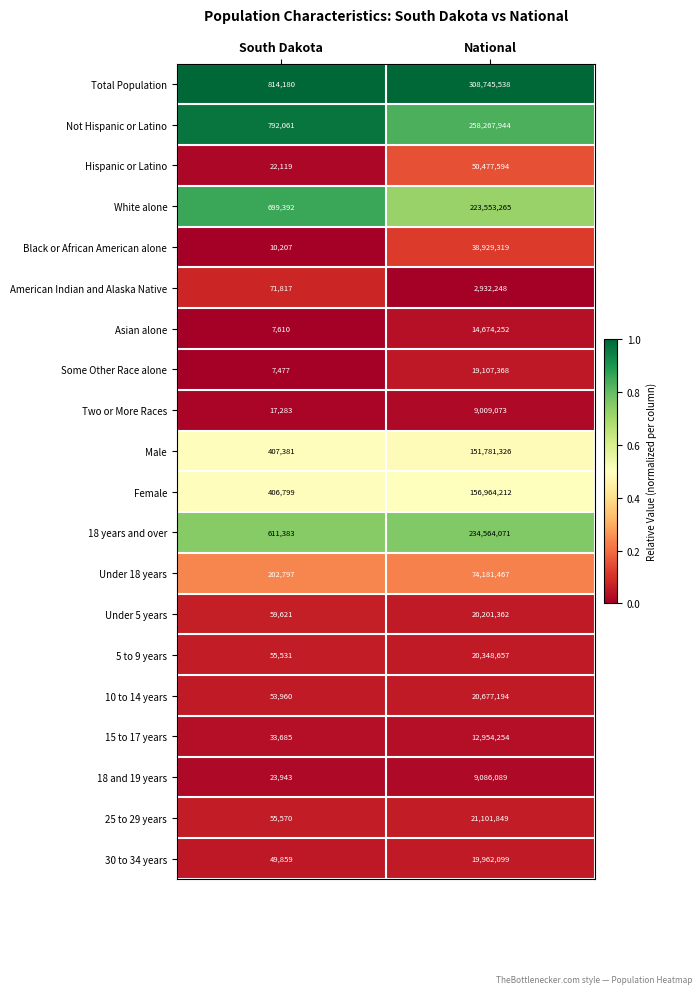

List the series in order of their peak value, highest first.

Total Population, Not Hispanic or Latino, 18 years and over, White alone, Female, Male, Under 18 years, Hispanic or Latino, Black or African American alone, 25 to 29 years, 10 to 14 years, 5 to 9 years, Under 5 years, 30 to 34 years, Some Other Race alone, Asian alone, 15 to 17 years, 18 and 19 years, Two or More Races, American Indian and Alaska Native